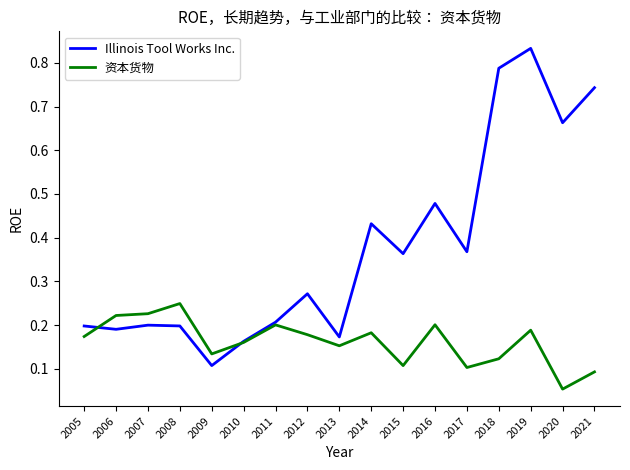

How many distinct data groups are displayed?

2